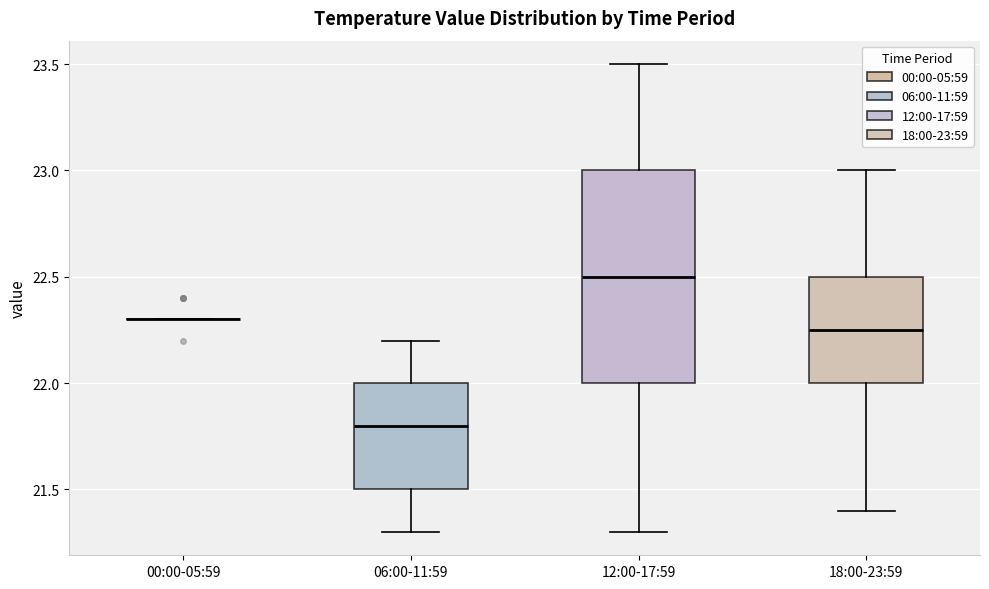

Where is the upper edge of the box for 06:00-11:59 on the y-axis? The values are not printed on the chart, so give them approximately, as read against the axis.

22.00